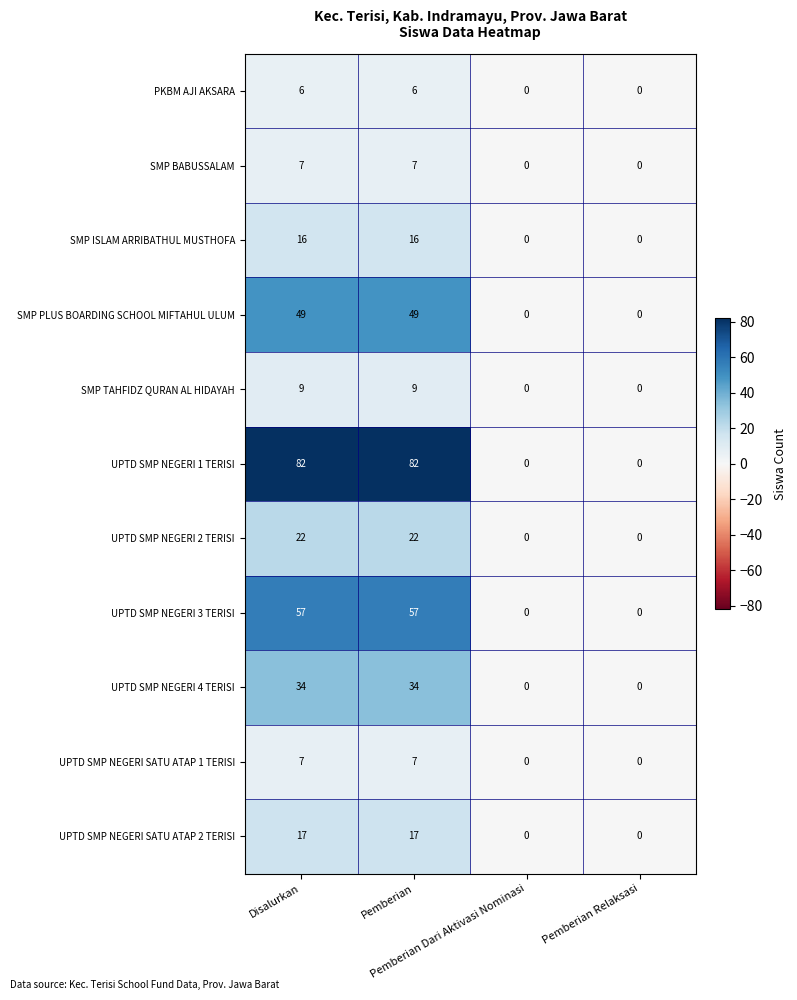

Which series has the widest spread of values?

UPTD SMP NEGERI 1 TERISI